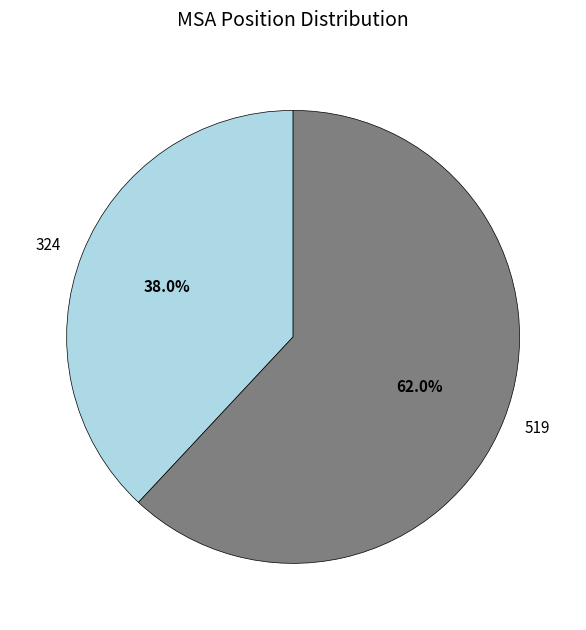

Approximately how many times larger is the value at 324 compared to 519?

0.6